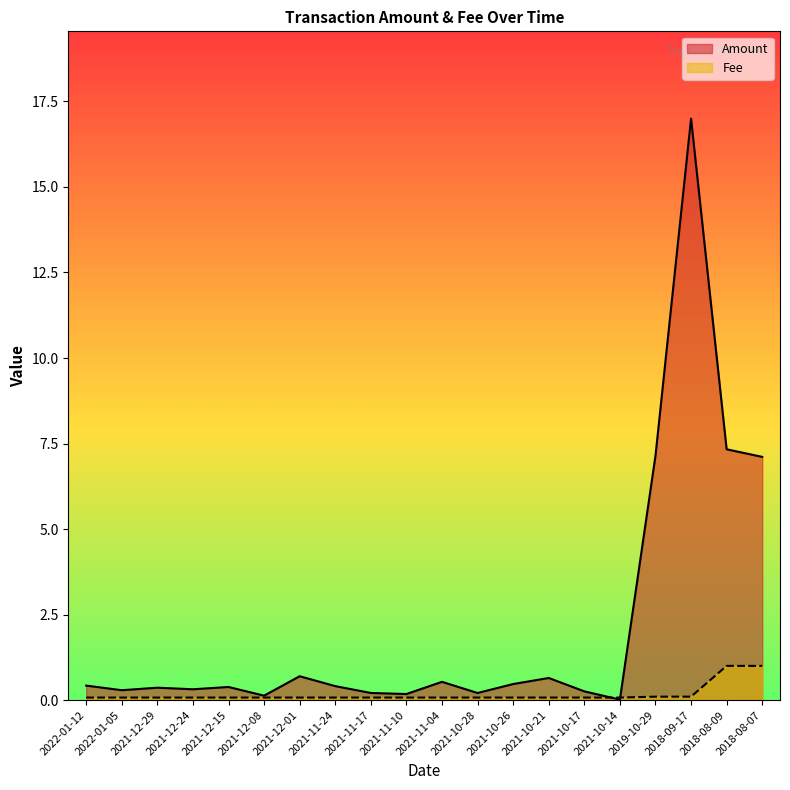

At how many categories does at least one series exceed 14?

1